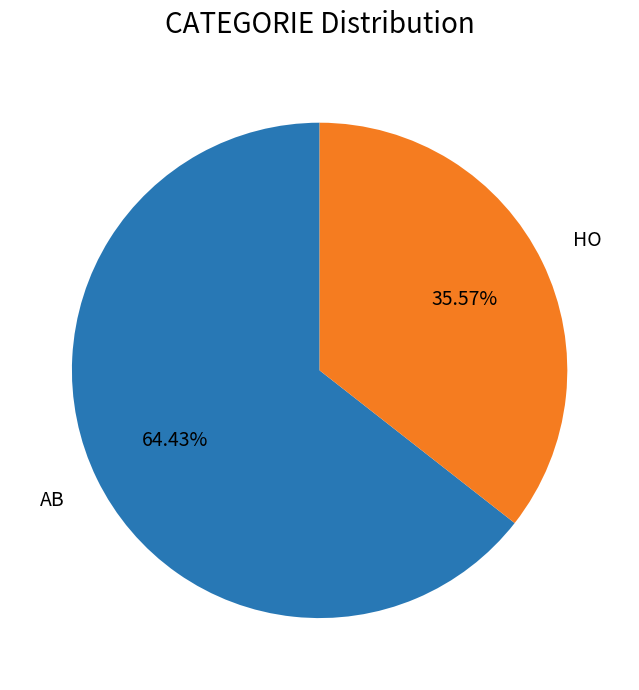

Approximately how many times larger is the value at AB compared to HO?

1.8